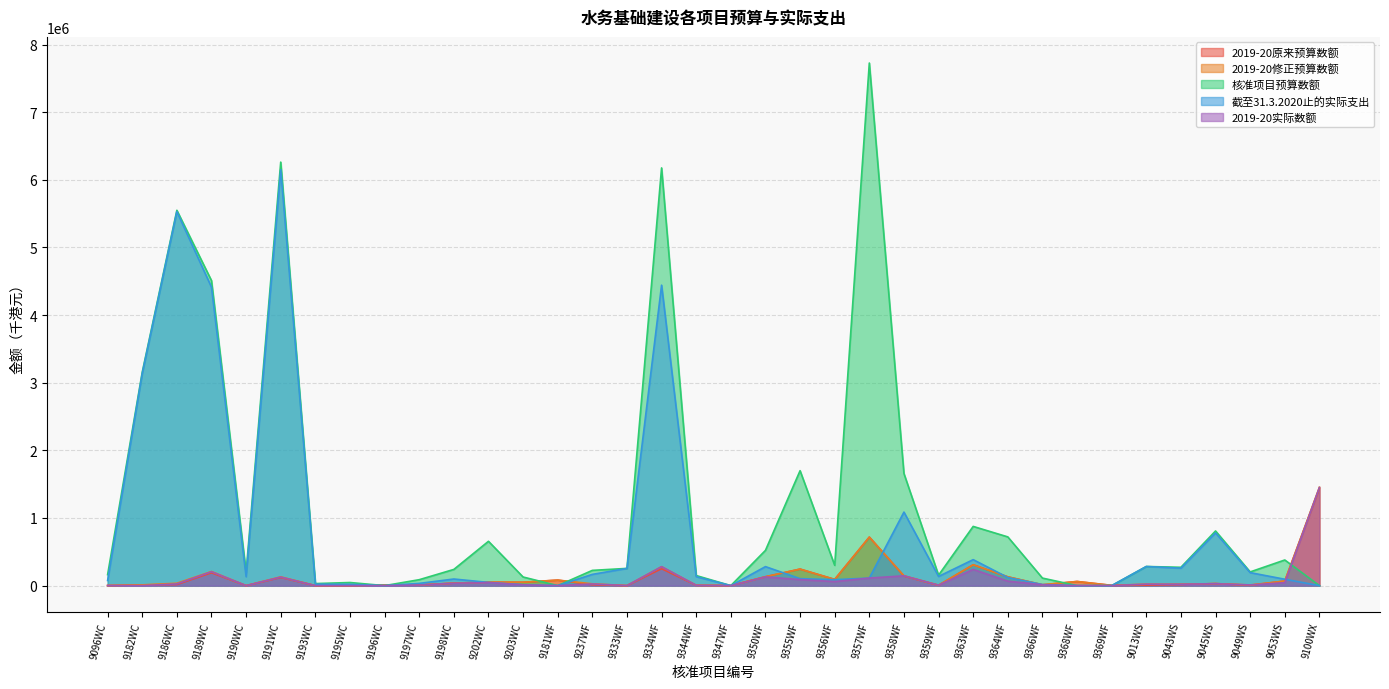

True or false: 2019-20修正预算数额 and 截至31.3.2020止的实际支出 intersect in this chart.

True